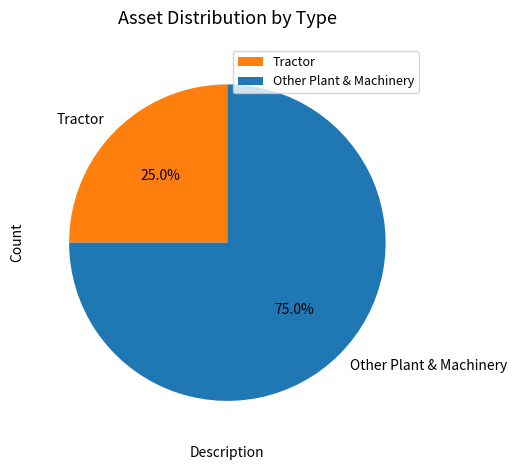

What is the ratio of the value at Tractor to the value at Other Plant & Machinery?

0.3